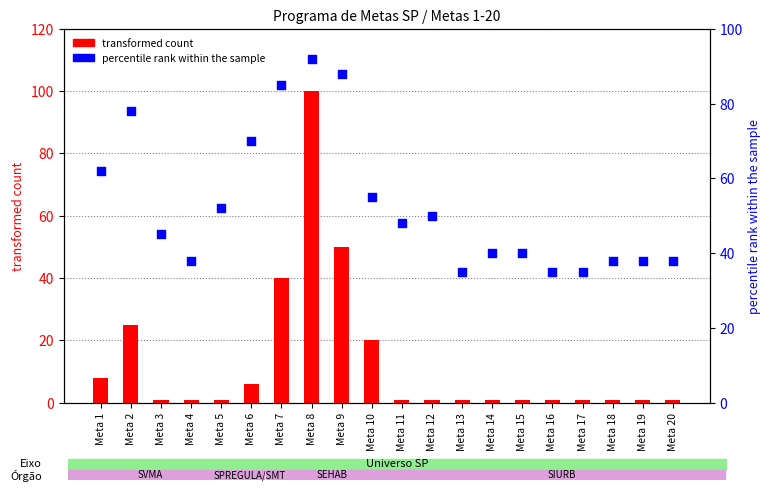

Is the value of transformed count at Meta 17 greater than the value of percentile rank within sample at Meta 17?

No